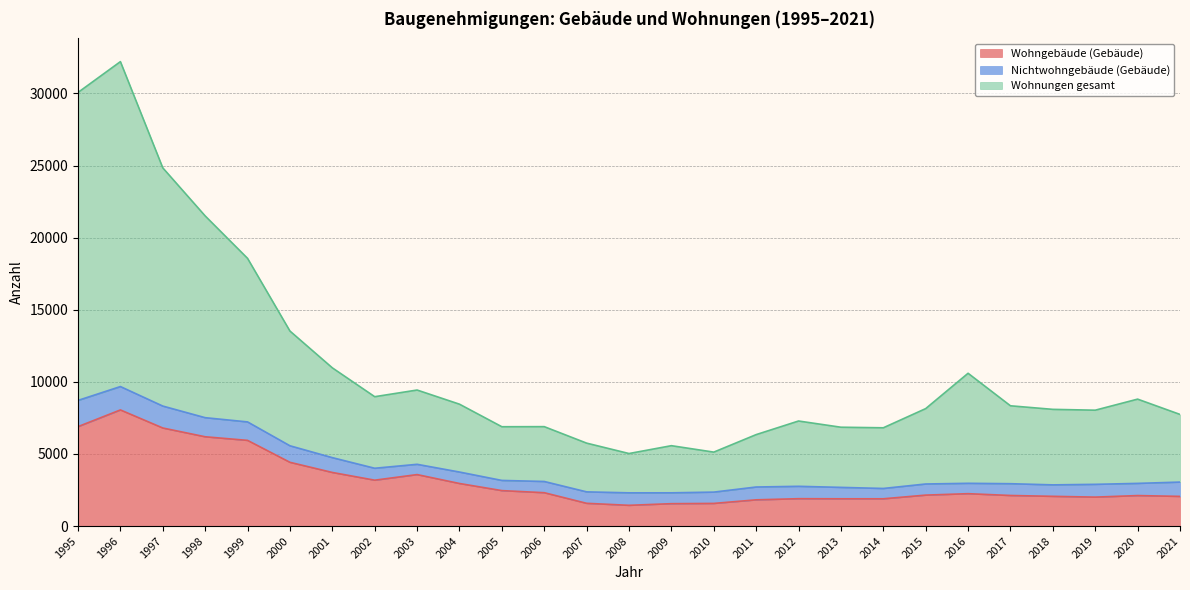

How many interior local peaks does the Wohngebäude (Gebäude) series have?

5